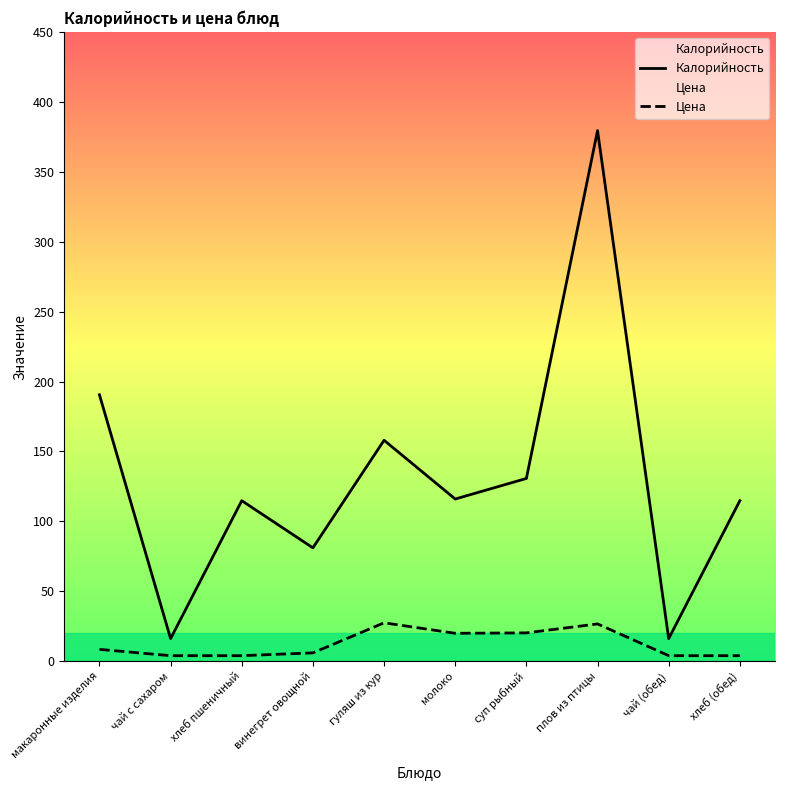

What is the average value of the Калорийность series?

131.8